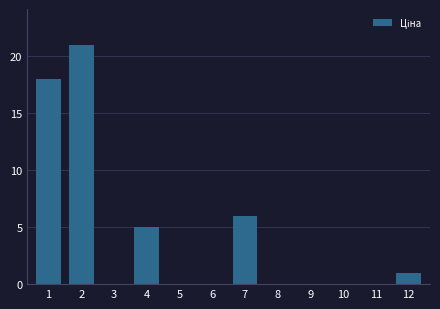

Reading left to right, list all the values displayed in this chart.

1=18	2=21	3=0	4=5	5=0	6=0	7=6	8=0	9=0	10=0	11=0	12=1